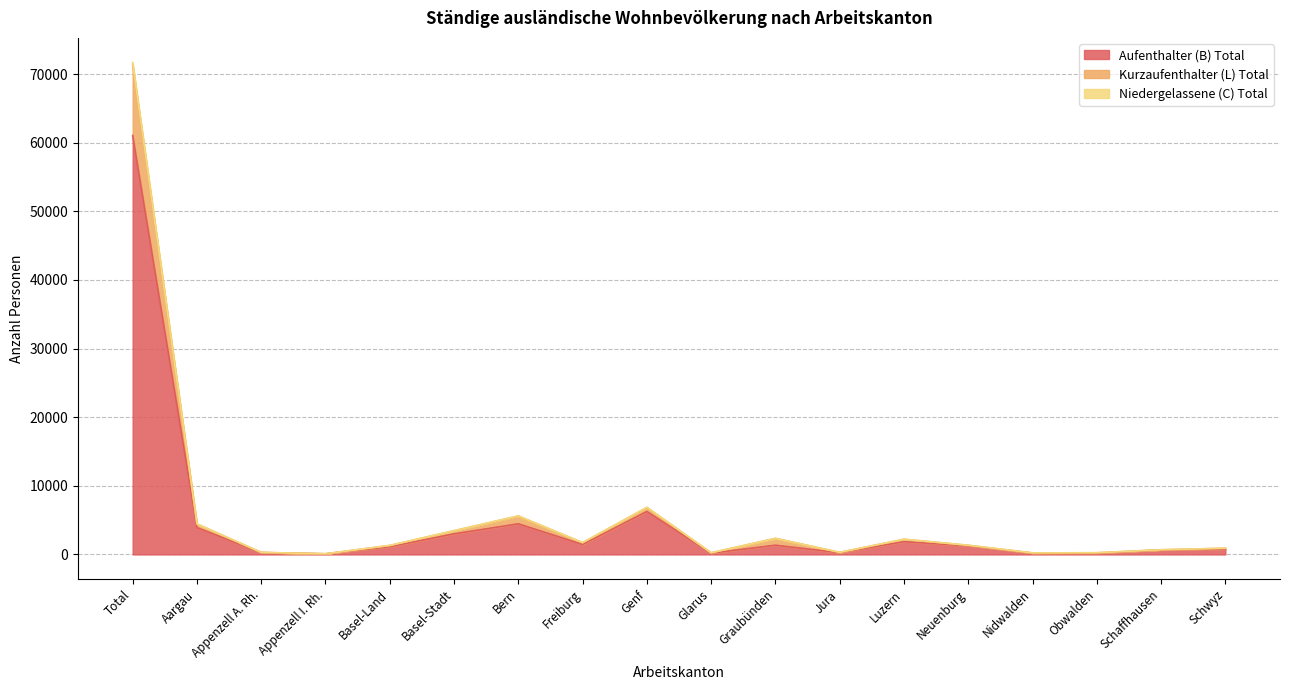

Reading left to right, list all the values displayed in this chart.

Aufenthalter (B) Total: Total=61055	Aargau=3914	Appenzell A. Rh.=266	Appenzell I. Rh.=85	Basel-Land=1131	Basel-Stadt=2998	Bern=4465	Freiburg=1455	Genf=6257	Glarus=187	Graubünden=1345	Jura=252	Luzern=1862	Neuenburg=1255	Nidwalden=176	Obwalden=174	Schaffhausen=641	Schwyz=783
Kurzaufenthalter (L) Total: Total=71366	Aargau=4437	Appenzell A. Rh.=296	Appenzell I. Rh.=98	Basel-Land=1310	Basel-Stadt=3456	Bern=5597	Freiburg=1713	Genf=6838	Glarus=238	Graubünden=2342	Jura=301	Luzern=2208	Neuenburg=1330	Nidwalden=225	Obwalden=244	Schaffhausen=682	Schwyz=904
Niedergelassene (C) Total: Total=71694	Aargau=4443	Appenzell A. Rh.=297	Appenzell I. Rh.=98	Basel-Land=1311	Basel-Stadt=3464	Bern=5623	Freiburg=1723	Genf=6871	Glarus=238	Graubünden=2346	Jura=301	Luzern=2217	Neuenburg=1344	Nidwalden=225	Obwalden=244	Schaffhausen=682	Schwyz=905